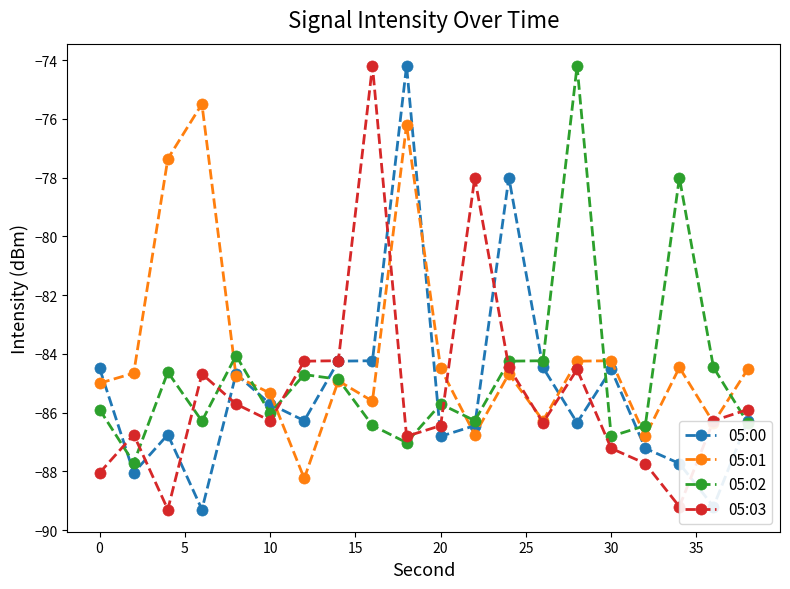

How many values in the 05:01 series exceed -84?

3